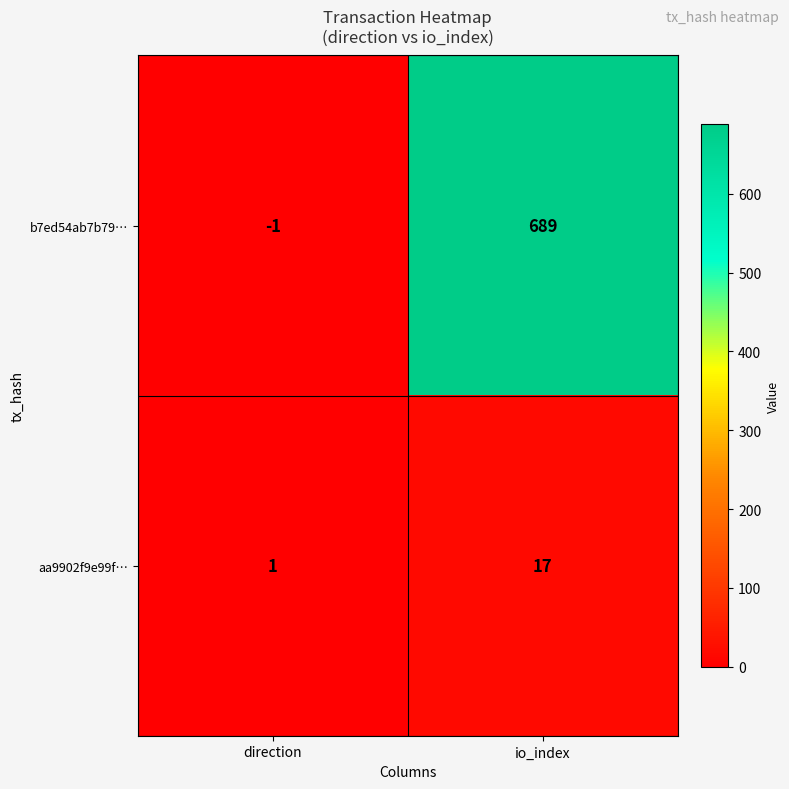

List the series in order of their peak value, lowest first.

aa9902f9e99f…, b7ed54ab7b79…